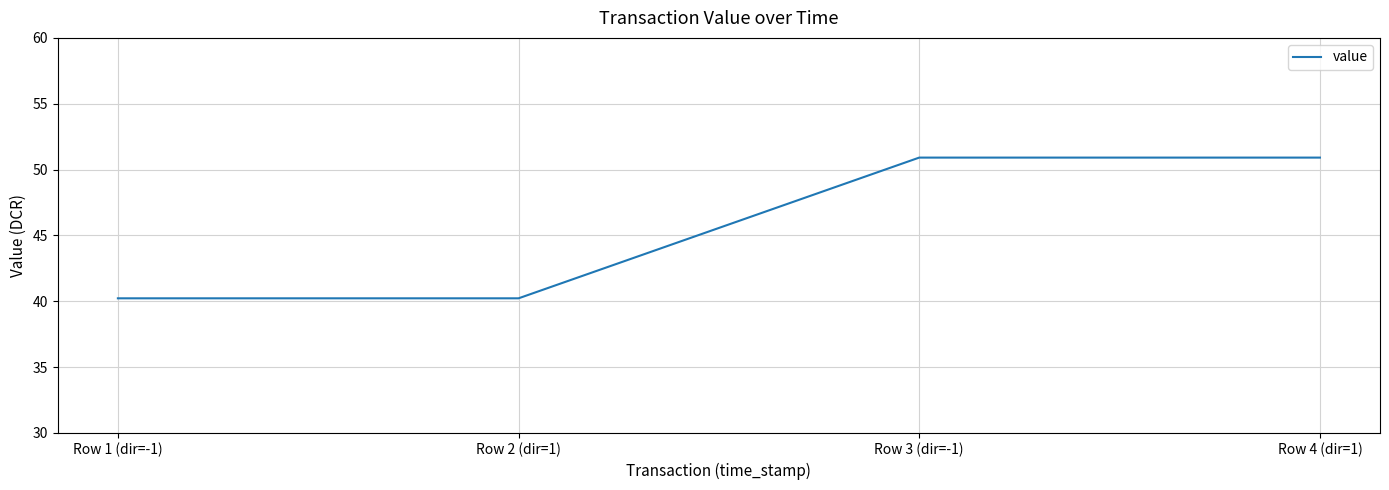

The value at Row 3 (dir=-1) is 20.6. True or false?

False